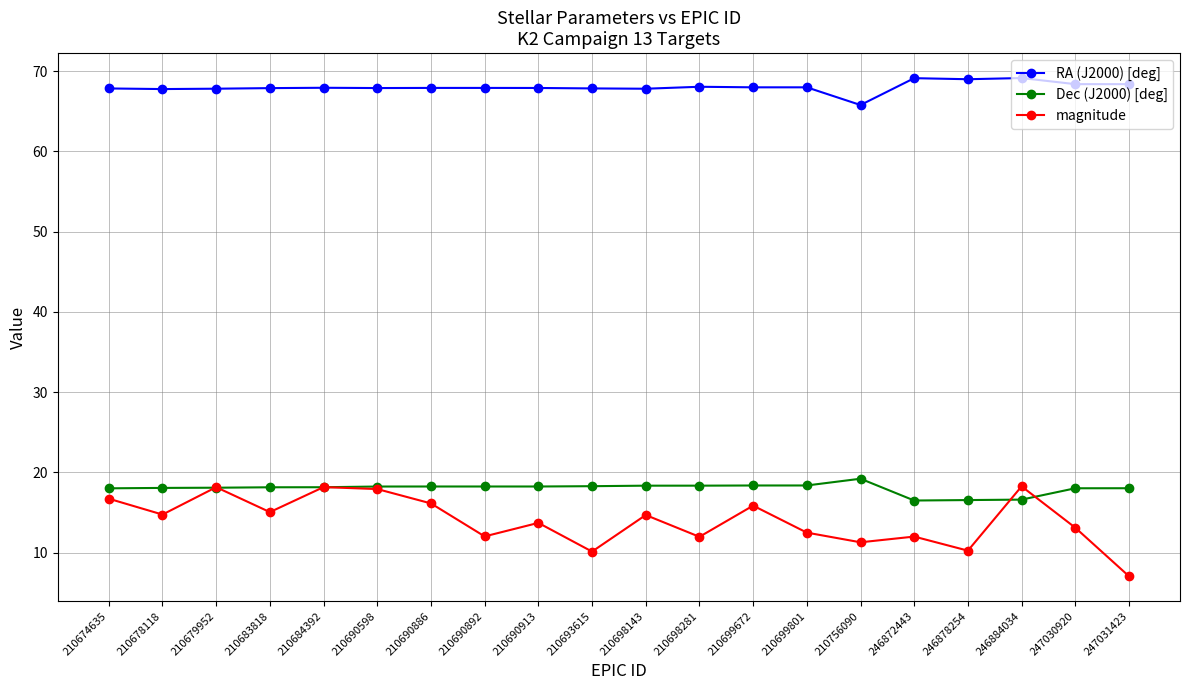

What is the value of the Dec (J2000) [deg] point at the 20th from the left?

18.0